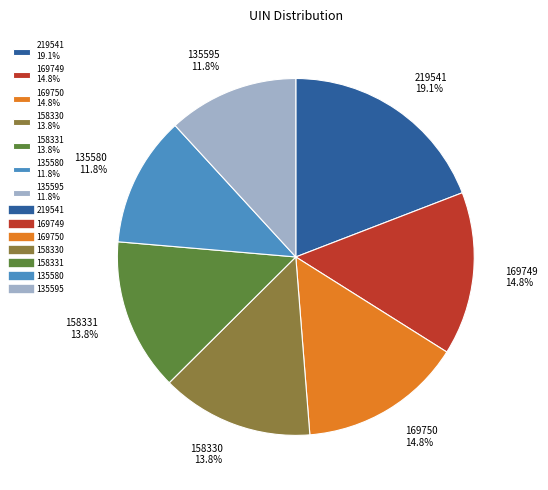

Does any single category account for the majority?

No